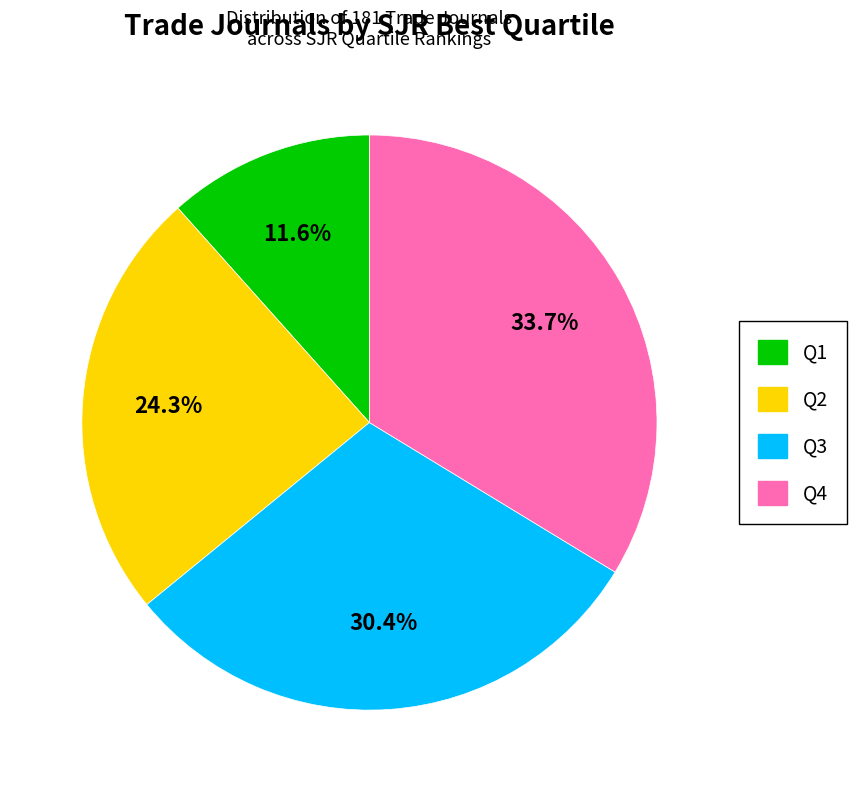

Does Q4 account for over 50% of the chart?

No